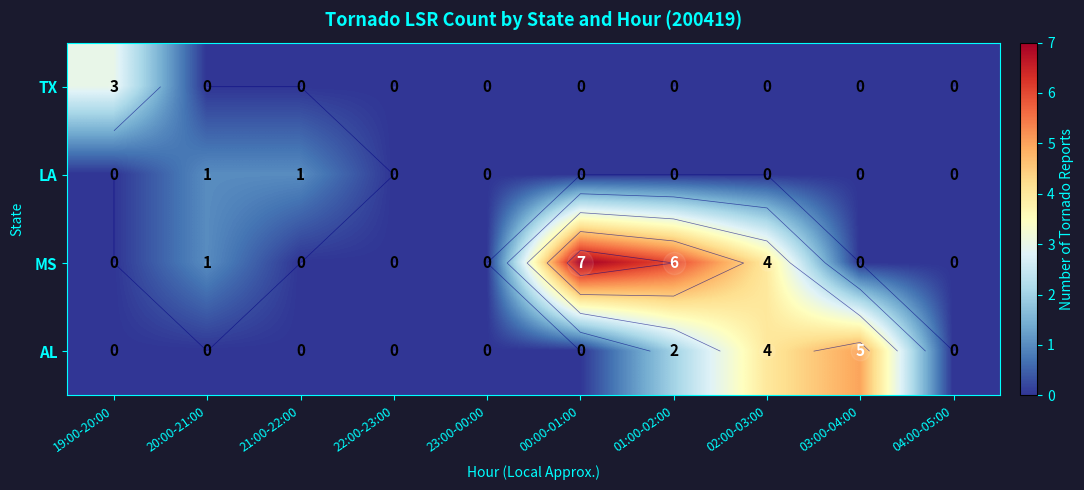

What is the difference between the maximum and second lowest values in the MS series?

7